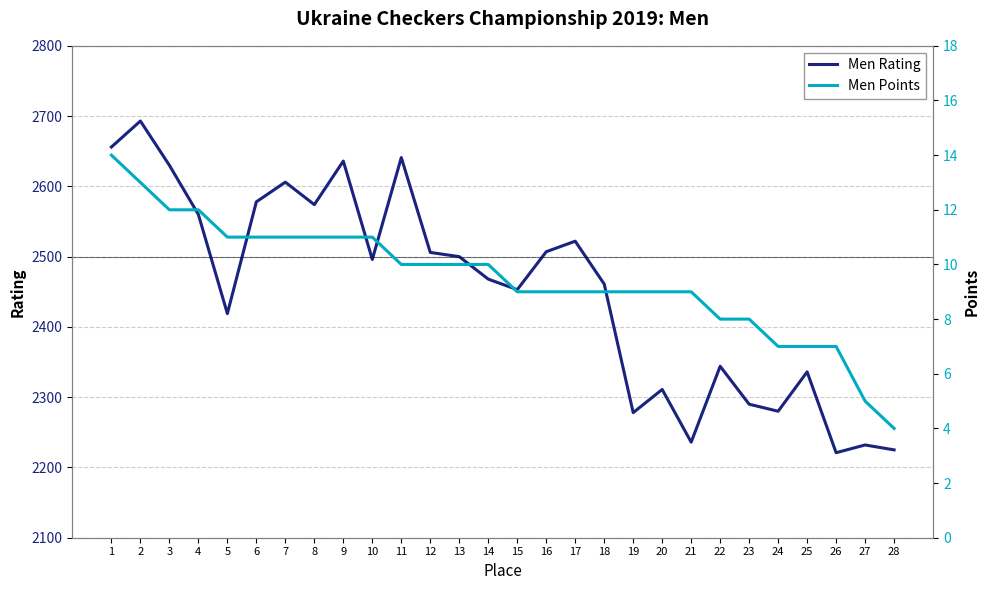

Rank the categories by Men Rating value from highest to lowest.

2, 1, 11, 9, 3, 7, 6, 8, 4, 17, 16, 12, 13, 10, 14, 18, 15, 5, 22, 25, 20, 23, 24, 19, 21, 27, 28, 26